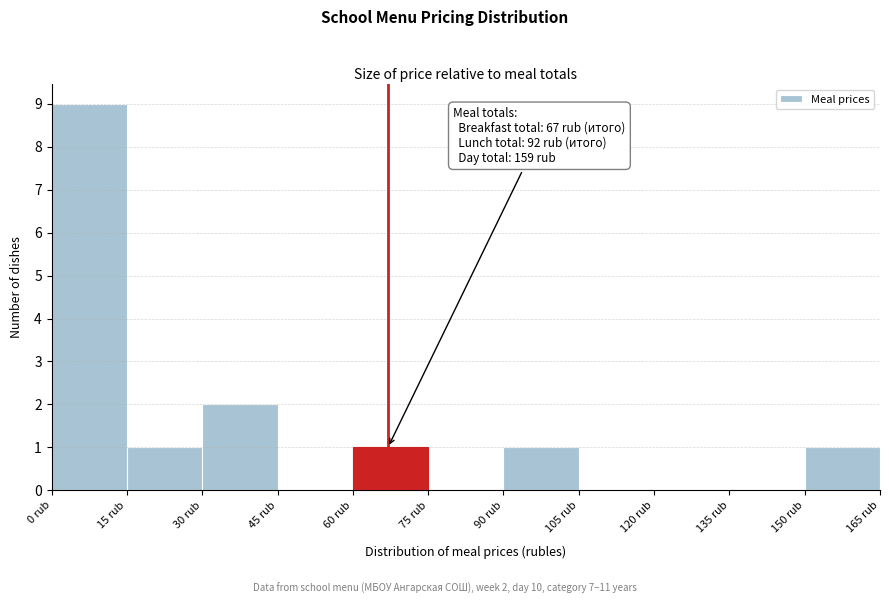

Over which range of the x-axis is the bar tallest?

0 to 15